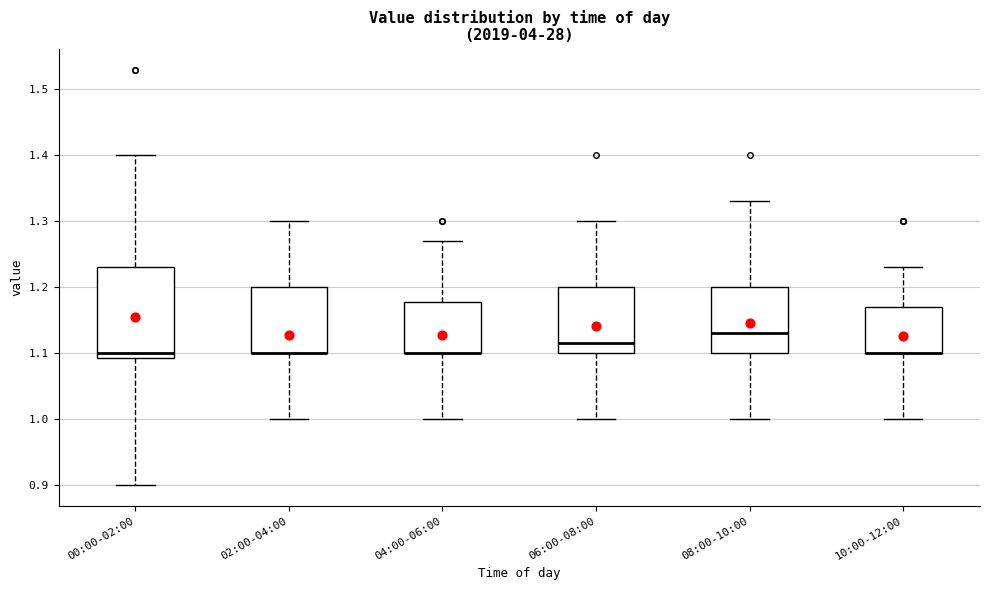

Where does the lower whisker of the box for 08:00-10:00 end on the y-axis? The values are not printed on the chart, so give them approximately, as read against the axis.

1.00